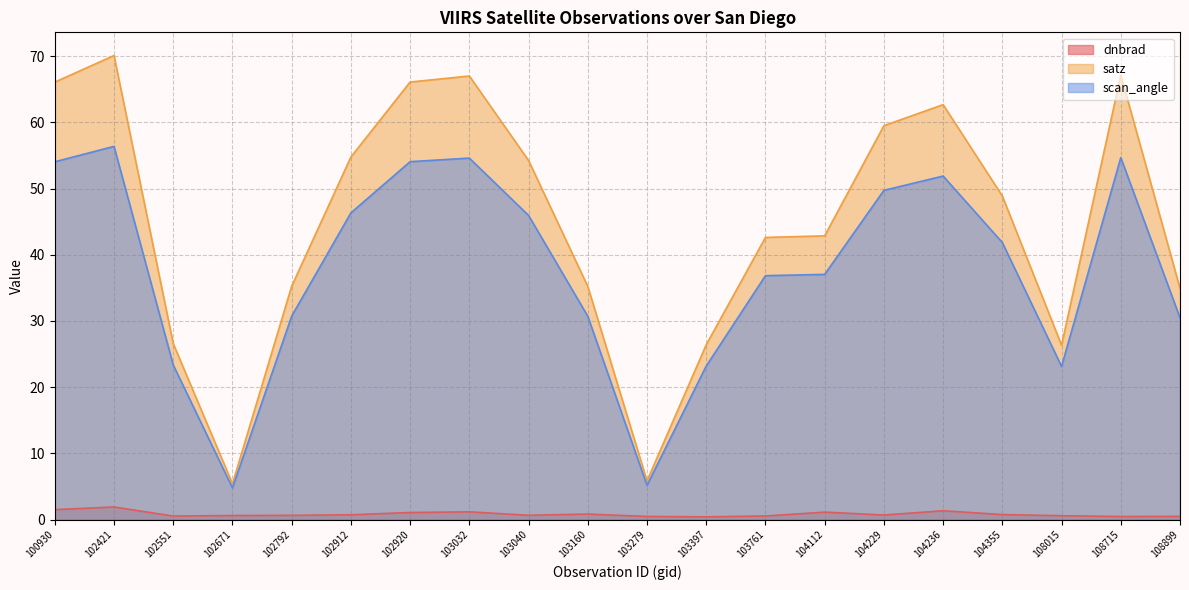

Reading right to left, extract all data points from this chart.

dnbrad: 0.5	0.5	0.6	0.8	1.3	0.7	1.1	0.5	0.4	0.5	0.8	0.6	1.2	1.1	0.7	0.6	0.6	0.5	1.9	1.5
satz: 34.9	67.1	26.3	48.9	62.7	59.5	42.9	42.6	26.4	5.8	35.2	54.2	67.0	66.1	54.8	35.2	5.4	26.6	70.1	66.1
scan_angle: 30.5	54.7	23.1	41.8	51.9	49.7	37.0	36.8	23.2	5.2	30.7	45.9	54.6	54.1	46.3	30.7	4.8	23.3	56.4	54.0